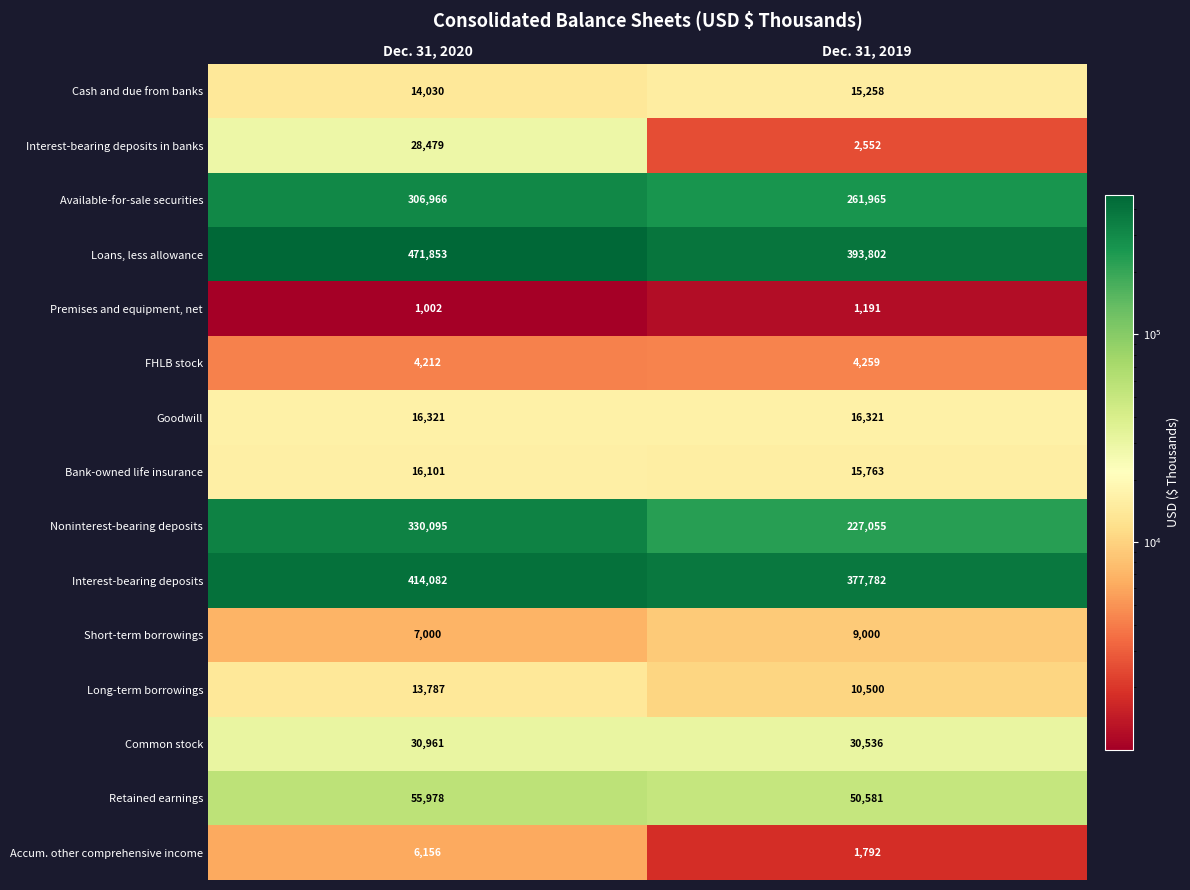

What is the greatest value displayed?

471853